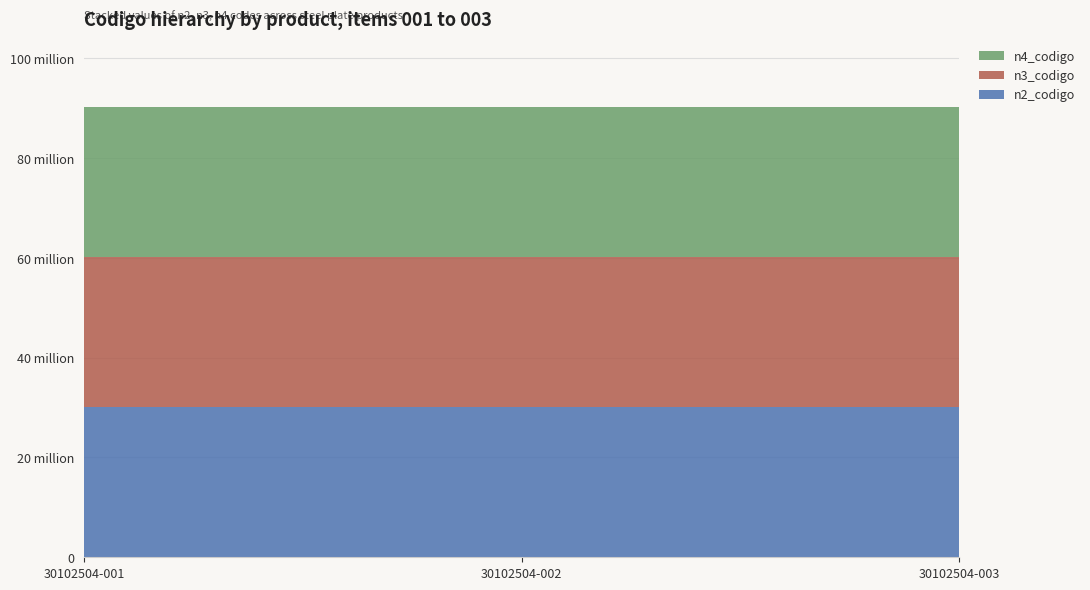

Reading right to left, what are all the values shown in this chart?

n2_codigo: 30100000	30100000	30100000
n3_codigo: 30102500	30102500	30102500
n4_codigo: 30102504	30102504	30102504